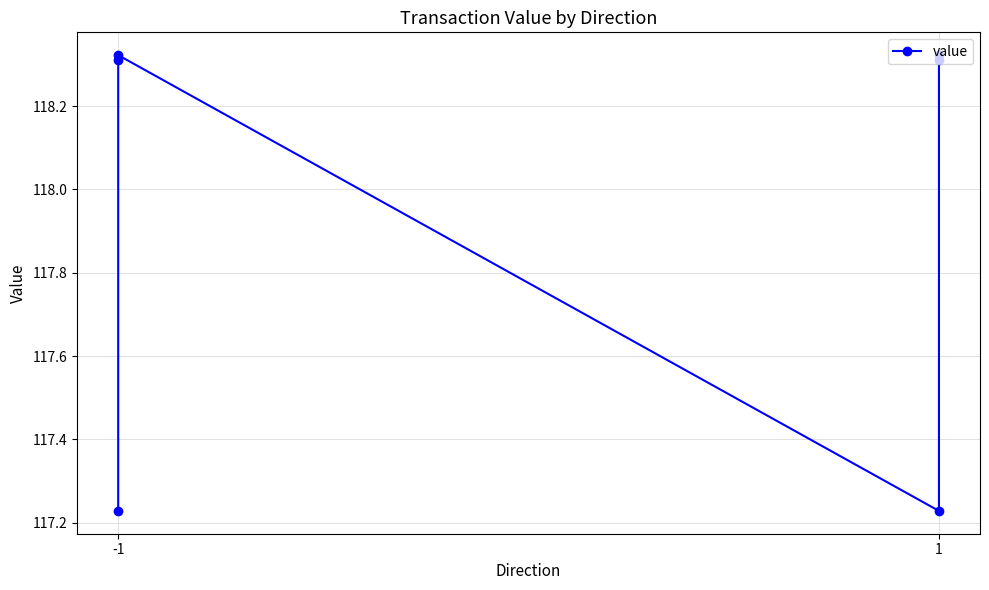

The chart shows a value of 70.1 at 1. True or false?

False